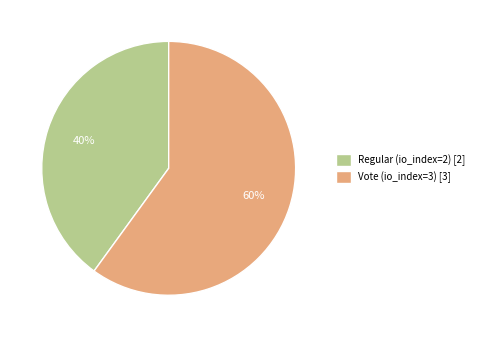

Which has a higher value, Vote (io_index=3) or Regular (io_index=2)?

Vote (io_index=3)